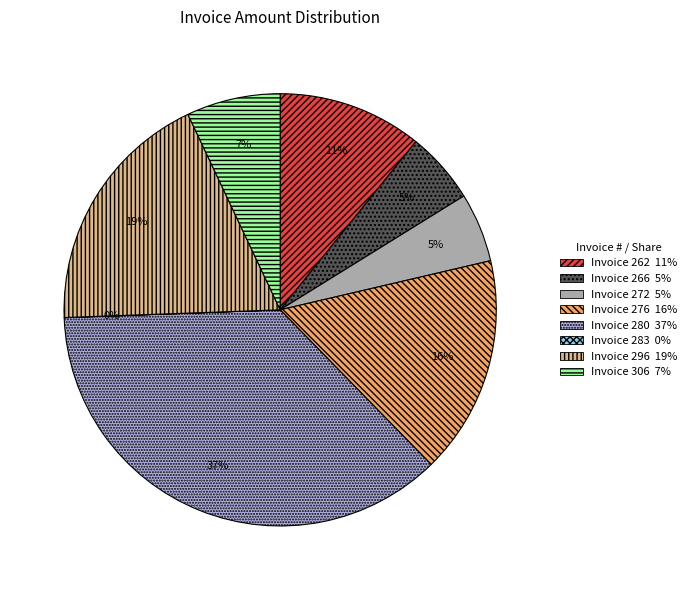

Does any single category account for the majority?

No